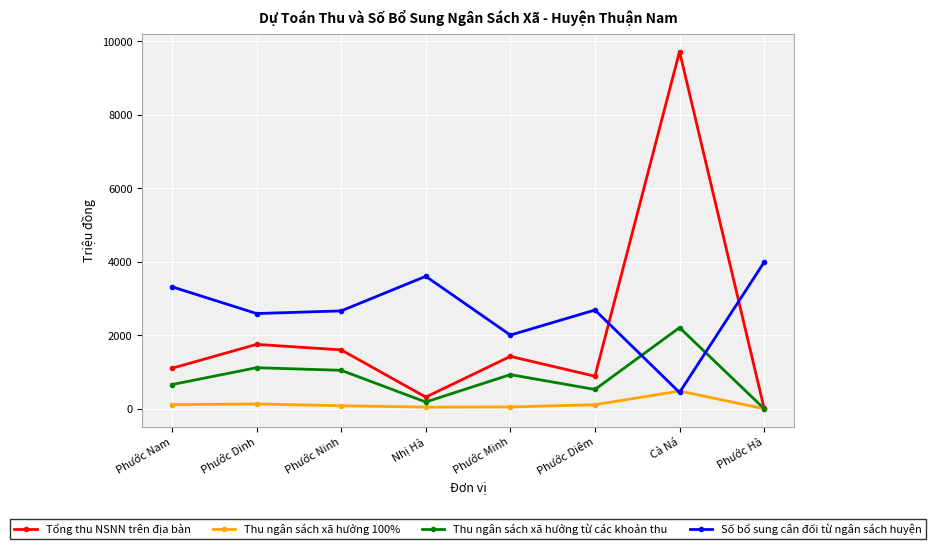

How many times do Số bổ sung cân đối từ ngân sách huyện and Thu ngân sách xã hưởng 100% cross each other?

2